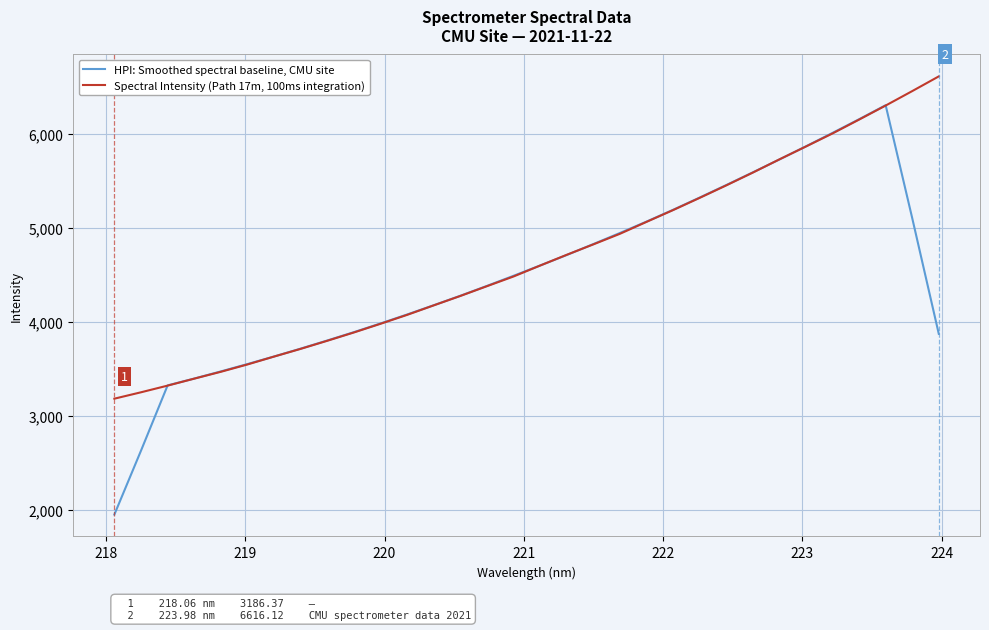

True or false: Spectral Intensity (Path 17m, 100ms integration) has more than 2 points higher than both neighbors.

False